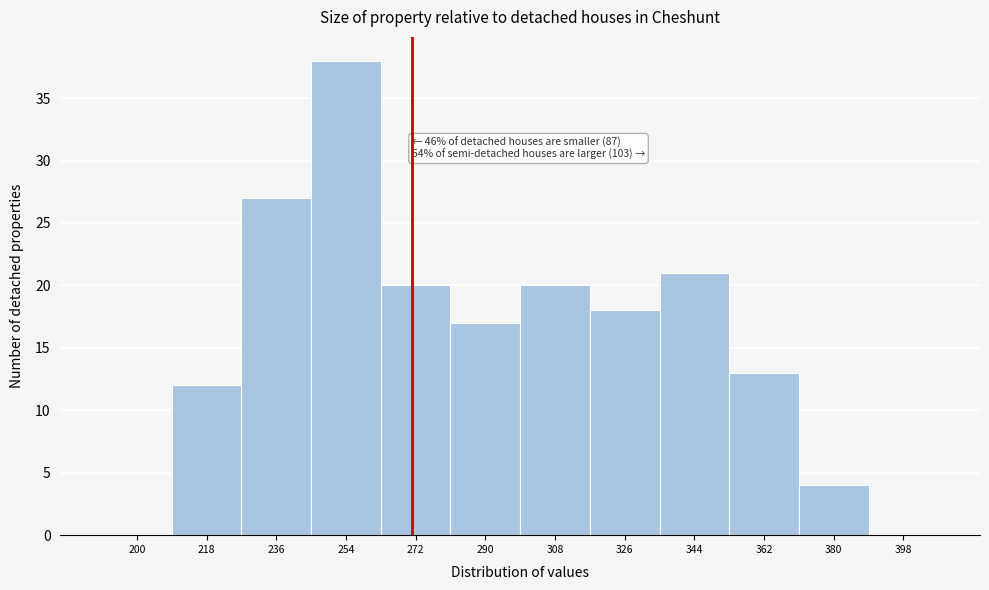

Reading left to right, extract all data points from this chart.

200=0	218=12	236=27	254=38	272=20	290=17	308=20	326=18	344=21	362=13	380=4	398=0